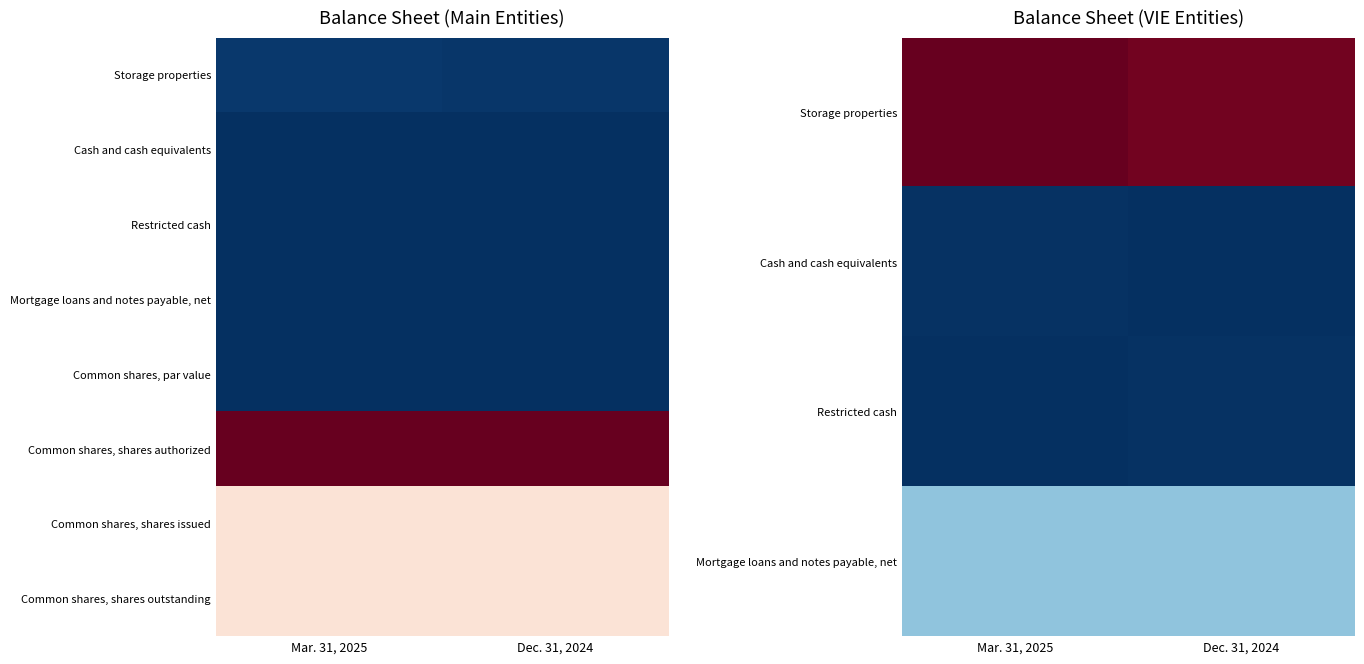

Count the number of data series in this chart.

8